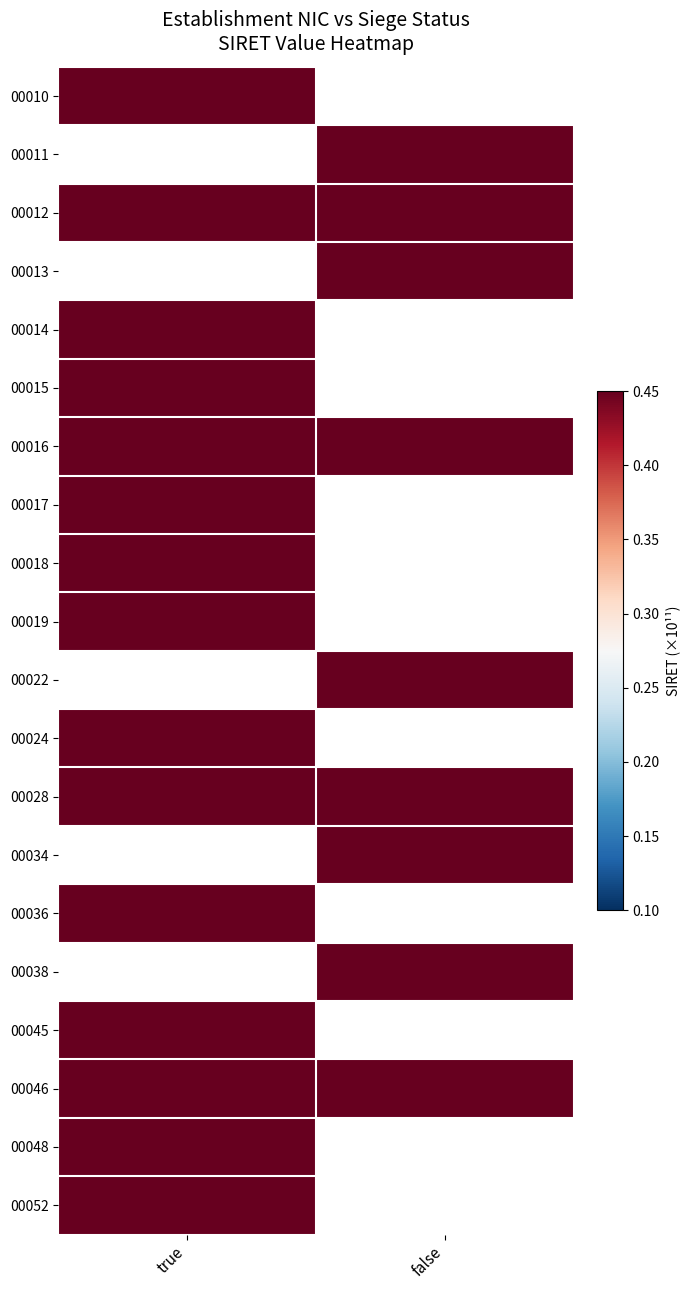

True or false: 00016 has a value of 336.7 at true.

True